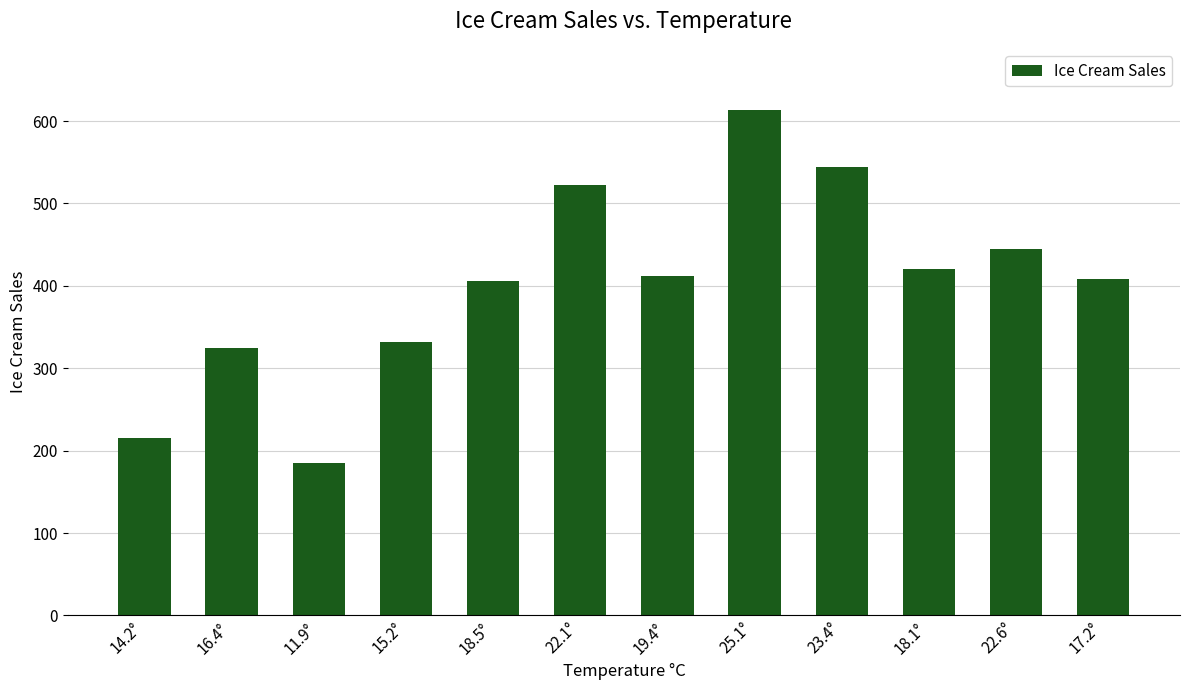

What is the difference between the maximum and second lowest values?

399